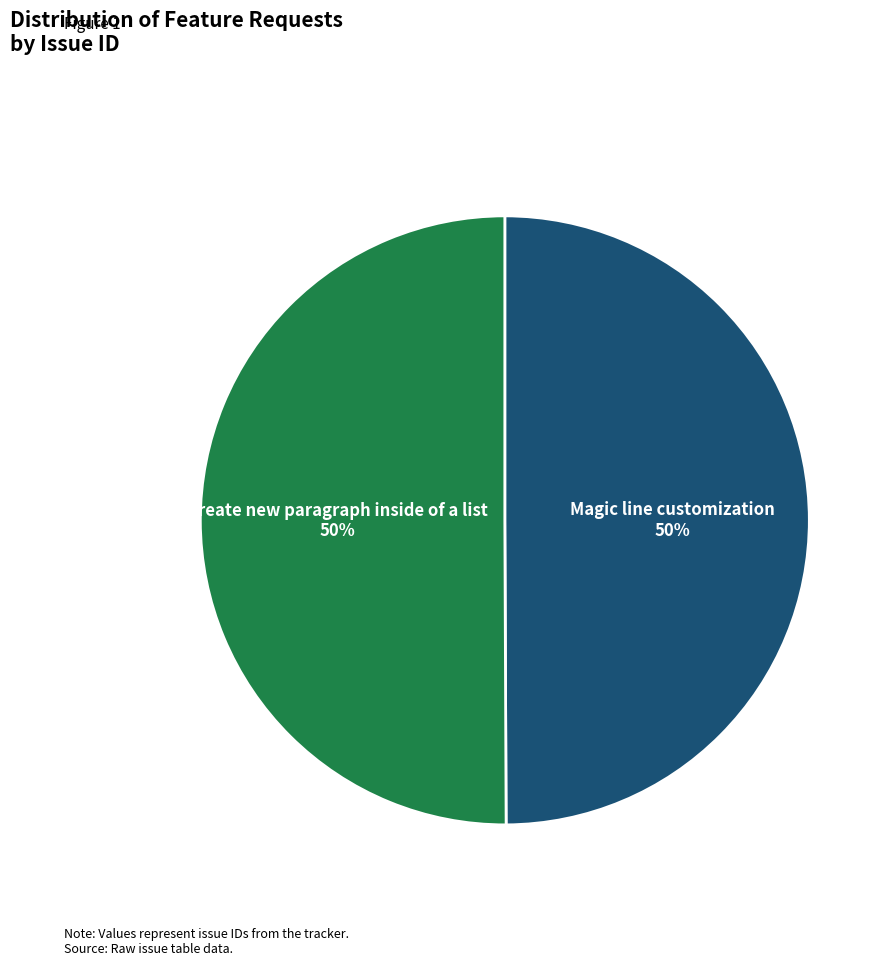

To the nearest percent, what percentage of the pie is Create new paragraph inside of a list?

50%